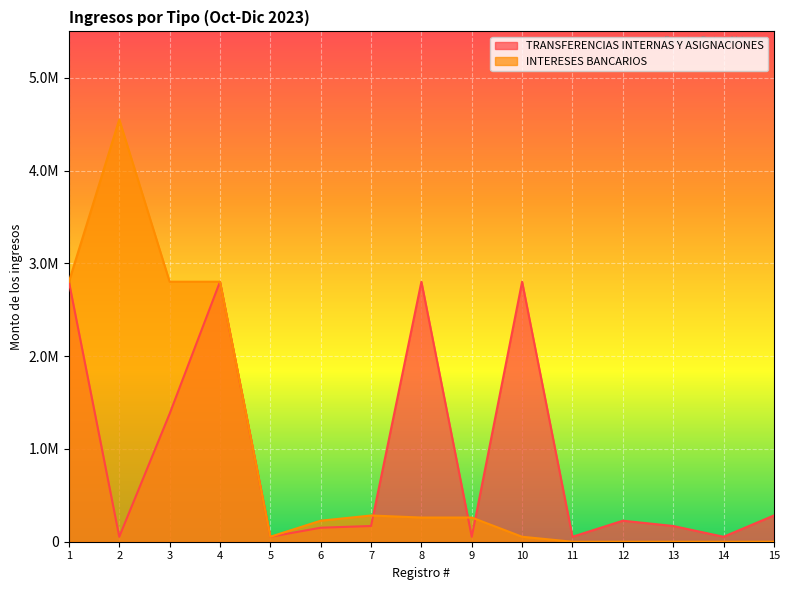

How many interior local peaks does the TRANSFERENCIAS INTERNAS Y ASIGNACIONES series have?

4